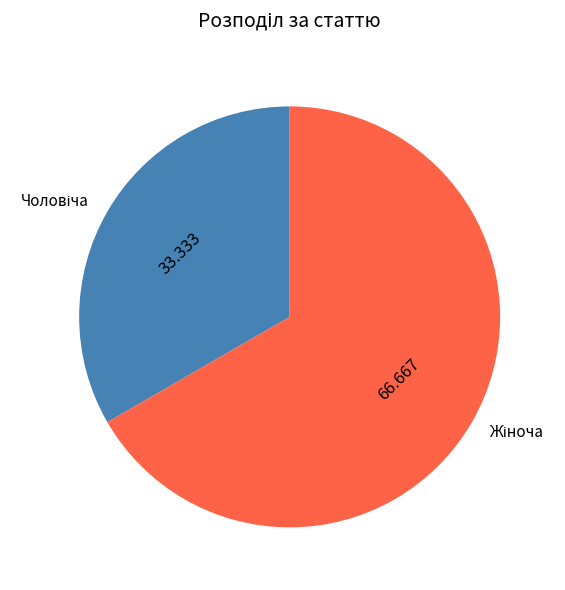

Does any single category account for the majority?

Yes